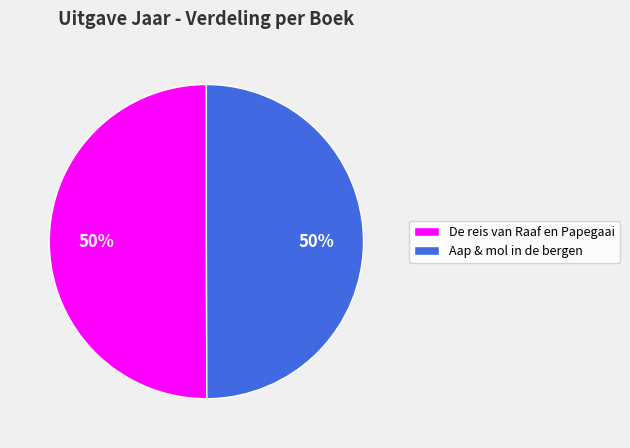

To the nearest percent, what is the average slice percentage?

50%